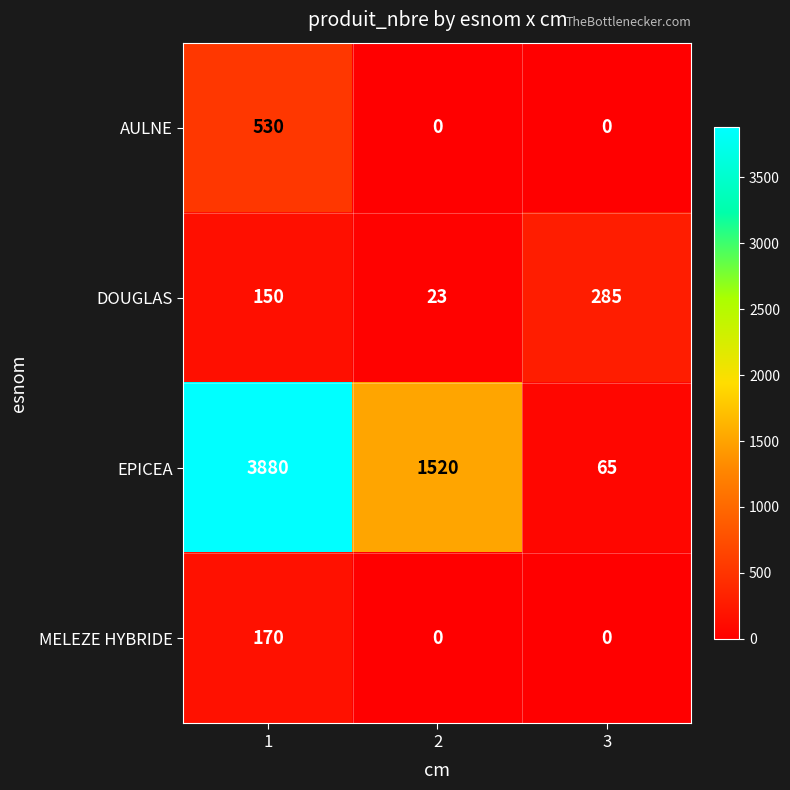

At how many categories does at least one series exceed 3380?

1